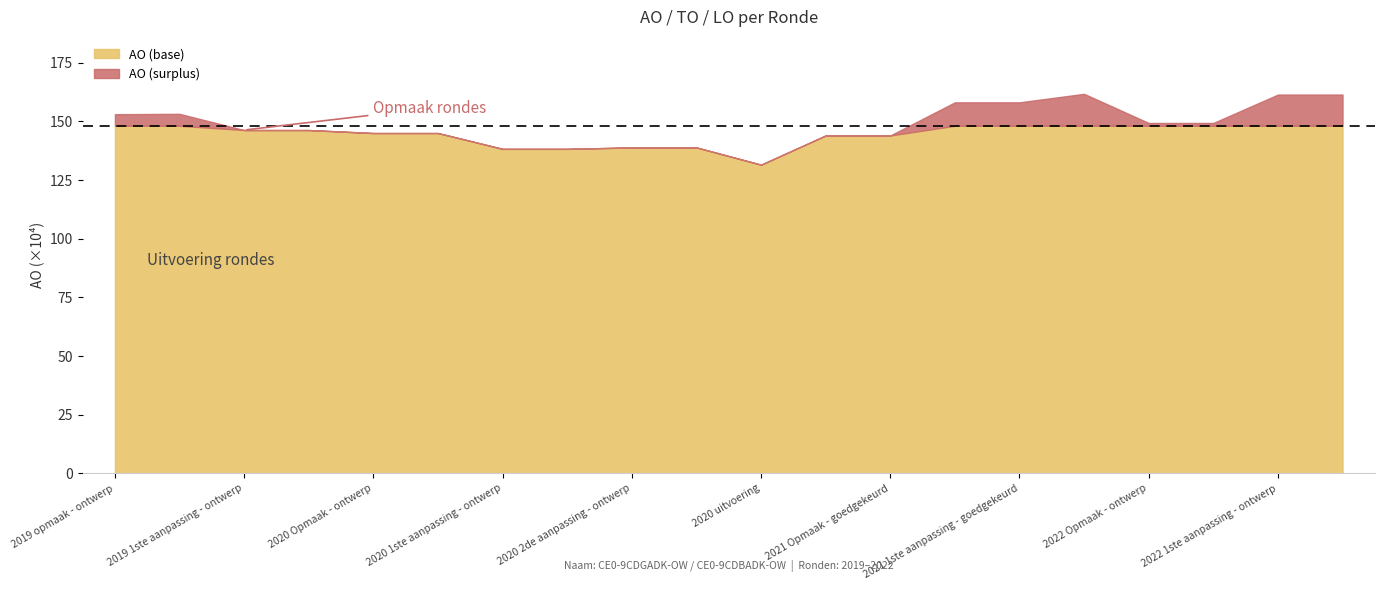

What position from the right is 2020 1ste aanpassing - ontwerp?

14